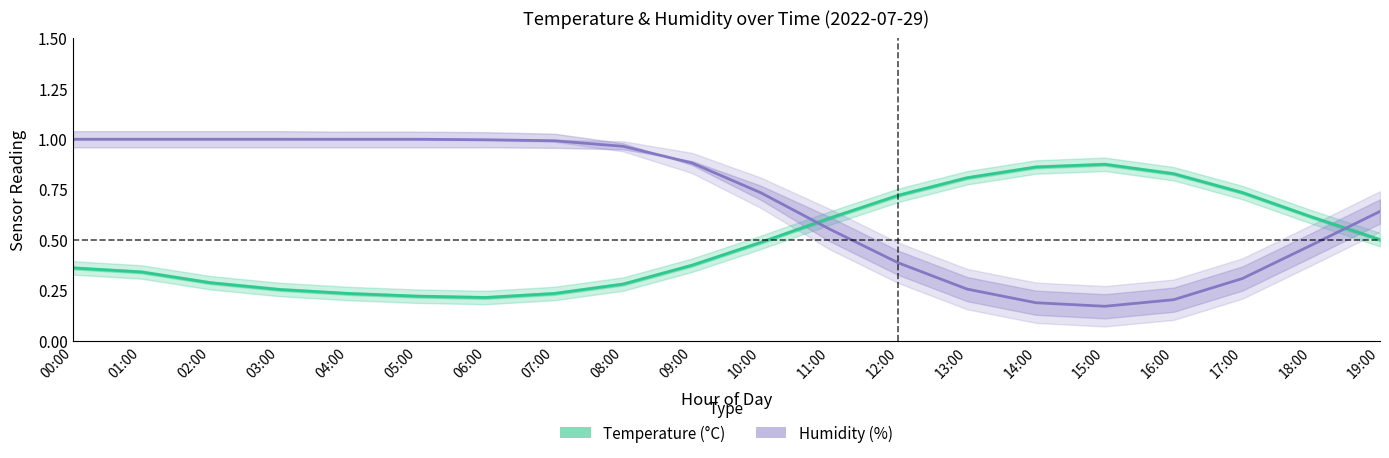

Reading right to left, what are all the values shown in this chart?

Temperature (°C): 19:00=0.5	18:00=0.6	17:00=0.7	16:00=0.8	15:00=0.9	14:00=0.9	13:00=0.8	12:00=0.7	11:00=0.6	10:00=0.5	09:00=0.4	08:00=0.3	07:00=0.2	06:00=0.2	05:00=0.2	04:00=0.2	03:00=0.3	02:00=0.3	01:00=0.3	00:00=0.4
Humidity (%): 19:00=0.6	18:00=0.5	17:00=0.3	16:00=0.2	15:00=0.2	14:00=0.2	13:00=0.3	12:00=0.4	11:00=0.6	10:00=0.7	09:00=0.9	08:00=1.0	07:00=1.0	06:00=1.0	05:00=1.0	04:00=1.0	03:00=1.0	02:00=1.0	01:00=1.0	00:00=1.0